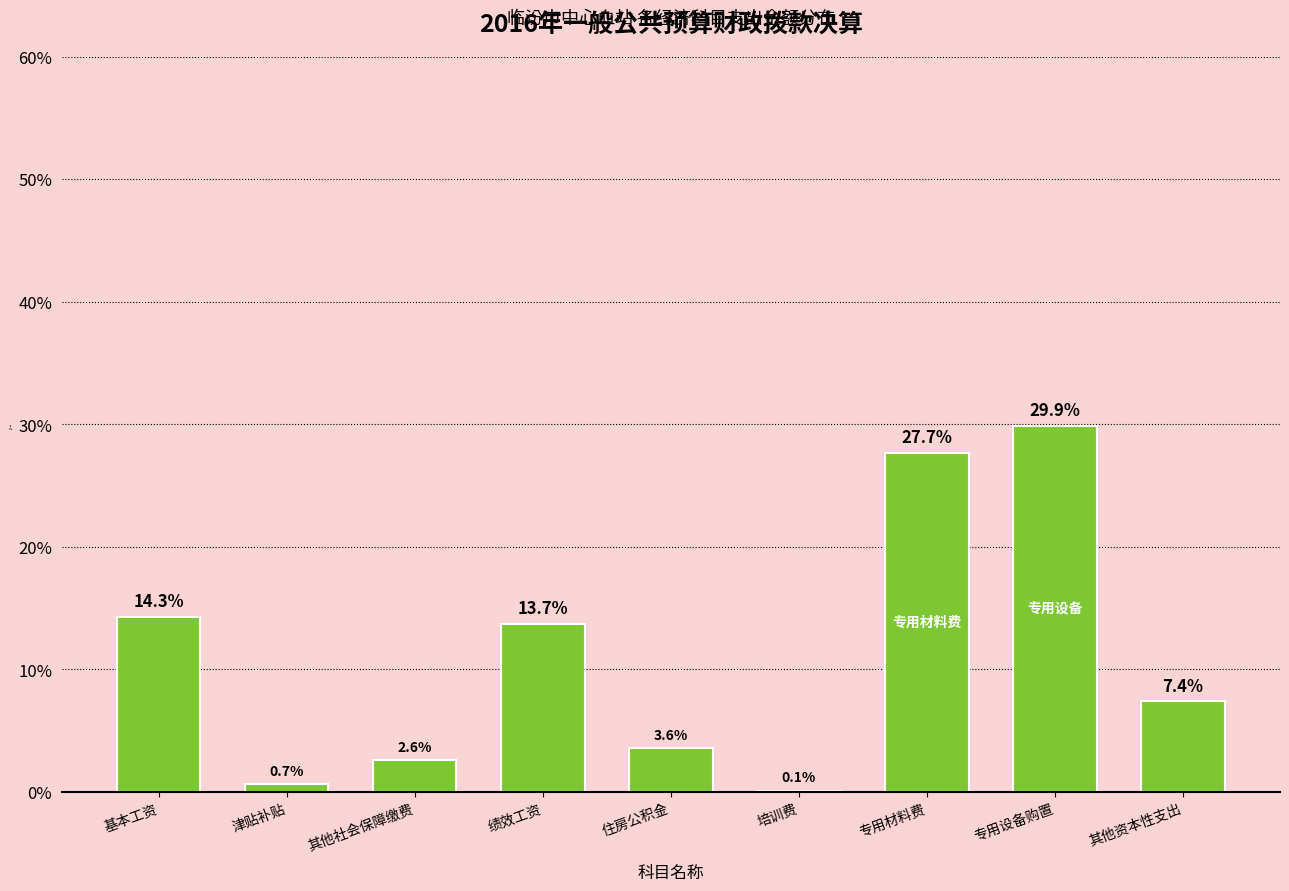

Reading left to right, what are all the values shown in this chart?

基本工资=14.3	津贴补贴=0.7	其他社会保障缴费=2.6	绩效工资=13.7	住房公积金=3.6	培训费=0.1	专用材料费=27.7	专用设备购置=29.9	其他资本性支出=7.4